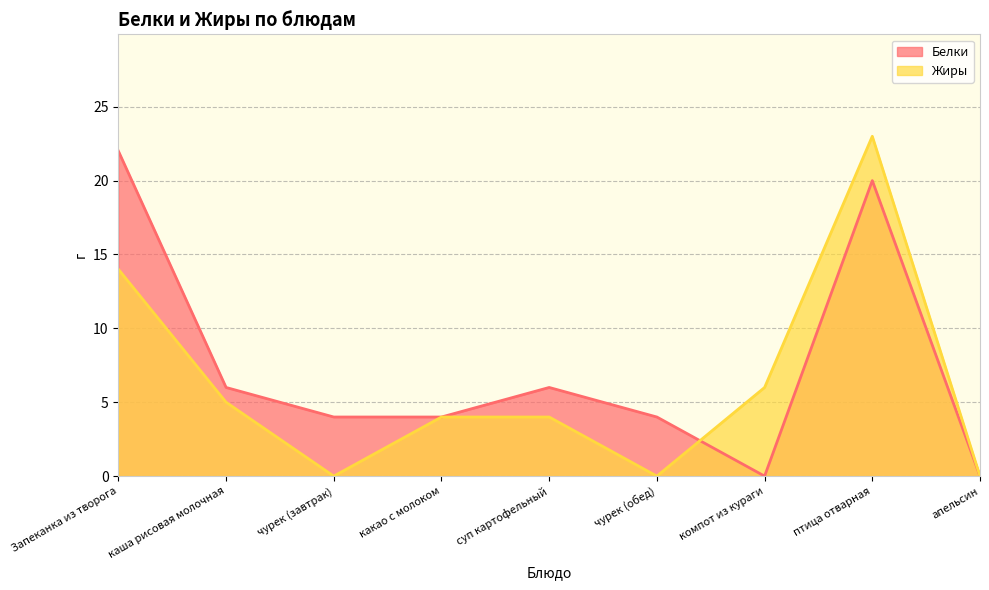

Count the number of data series in this chart.

2